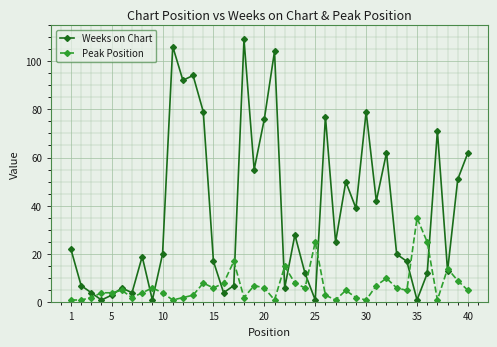

At how many categories does at least one series exceed 69?

10